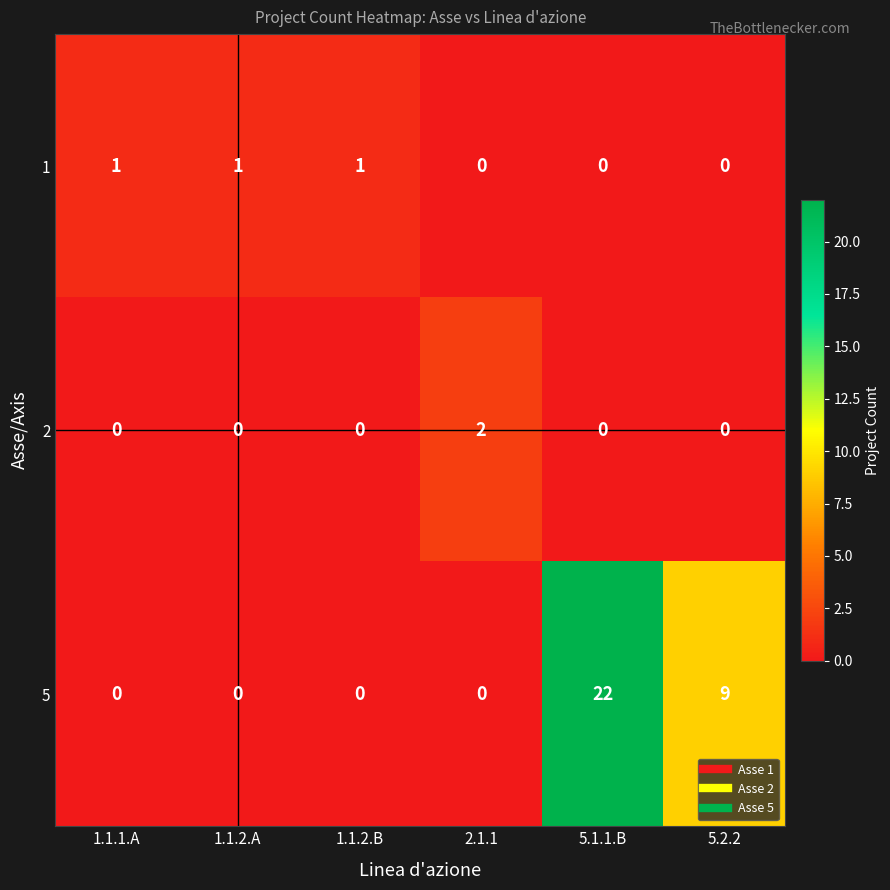

Reading left to right, what are all the values shown in this chart?

1: 1.1.1.A=1	1.1.2.A=1	1.1.2.B=1	2.1.1=0	5.1.1.B=0	5.2.2=0
2: 1.1.1.A=0	1.1.2.A=0	1.1.2.B=0	2.1.1=2	5.1.1.B=0	5.2.2=0
5: 1.1.1.A=0	1.1.2.A=0	1.1.2.B=0	2.1.1=0	5.1.1.B=22	5.2.2=9